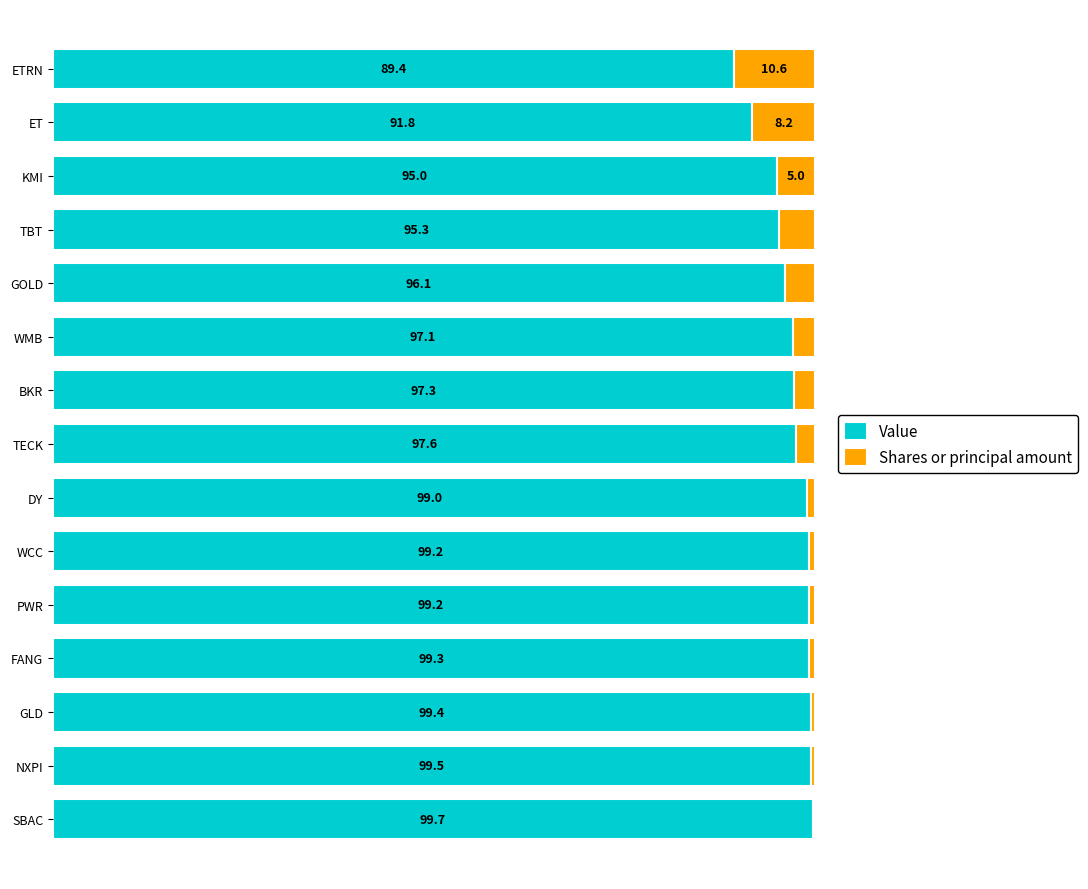

Which category has the highest value in the Value series?

SBAC